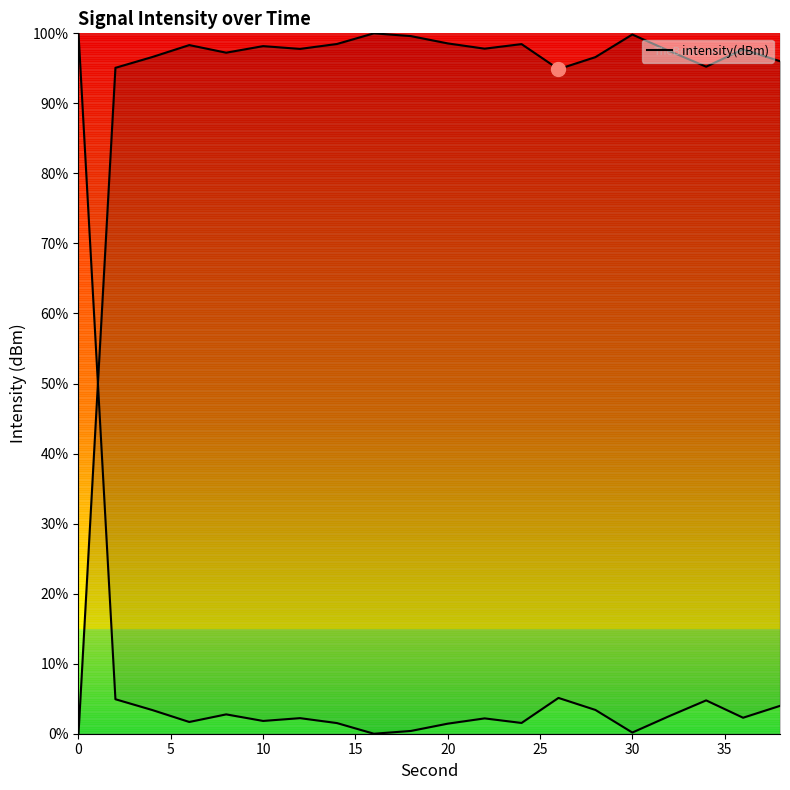

What is the average value?

92.7